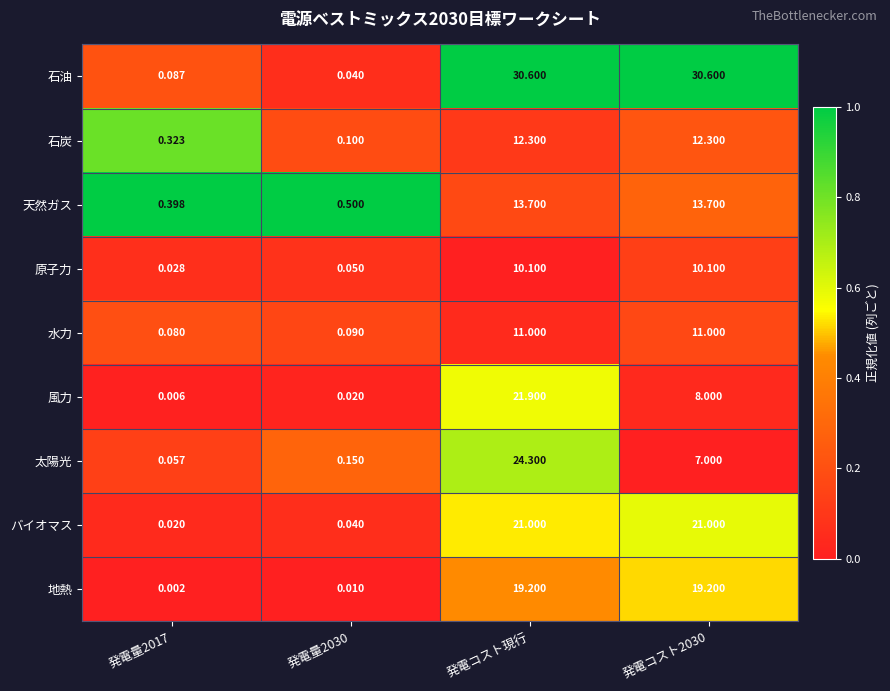

At which category is the sum across all series the highest?

発電コスト現行